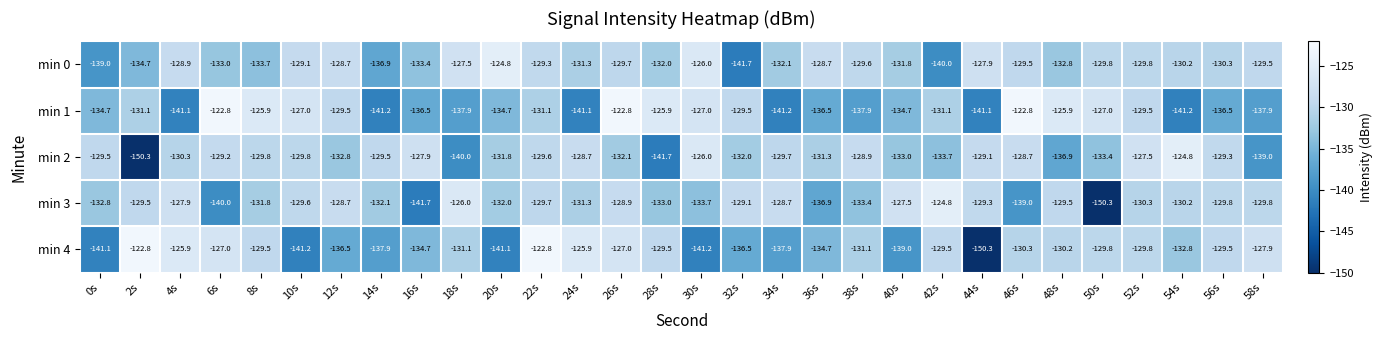

What is the spread (max minus min) of values at 44s?

22.4